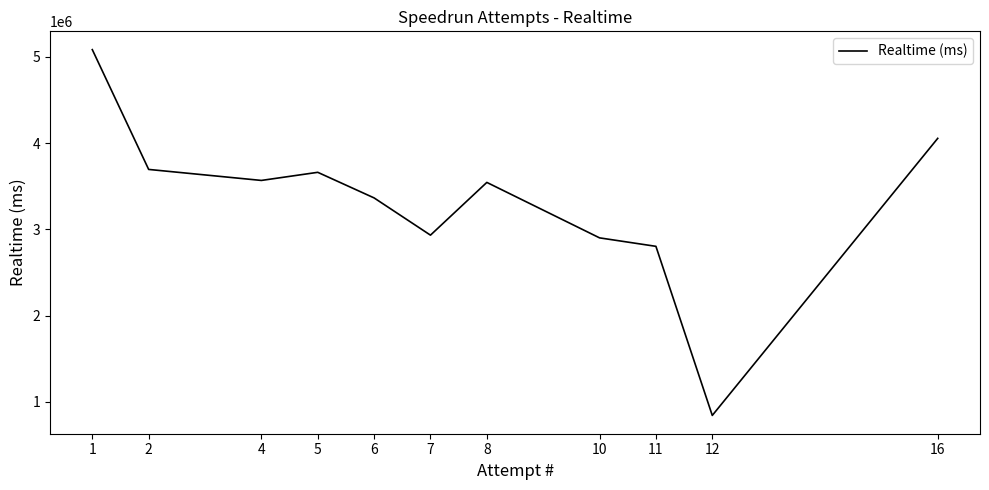

True or false: the data shows 2405751 at 8.

False